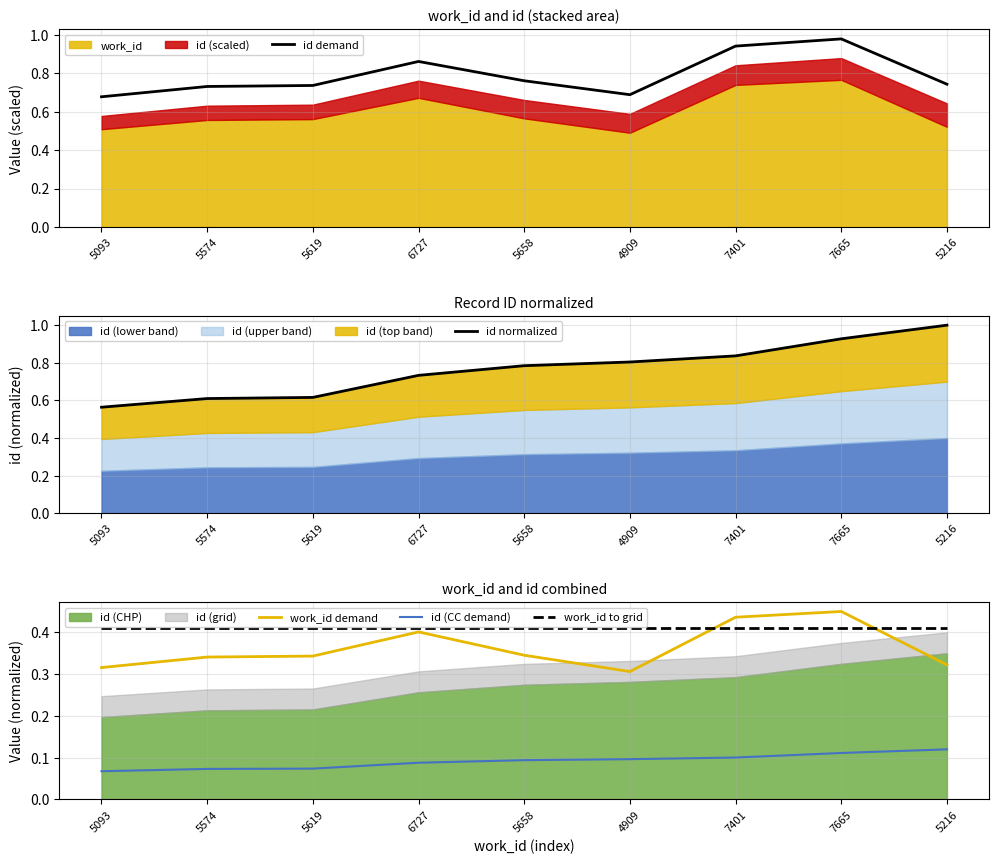

True or false: id normalized and work_id demand cross at least once.

False